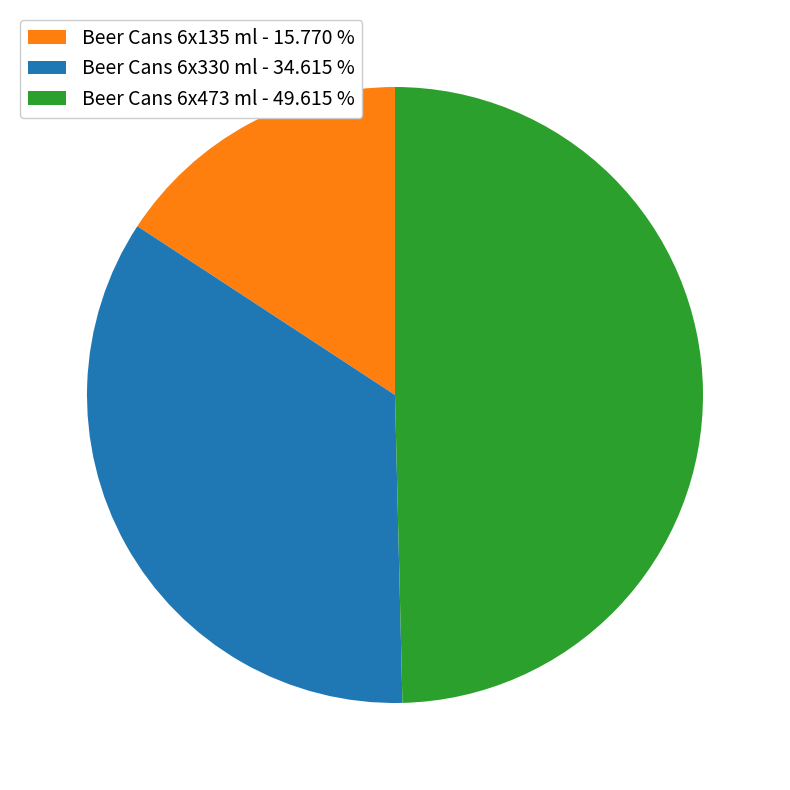

How many slices are in this pie chart?

3